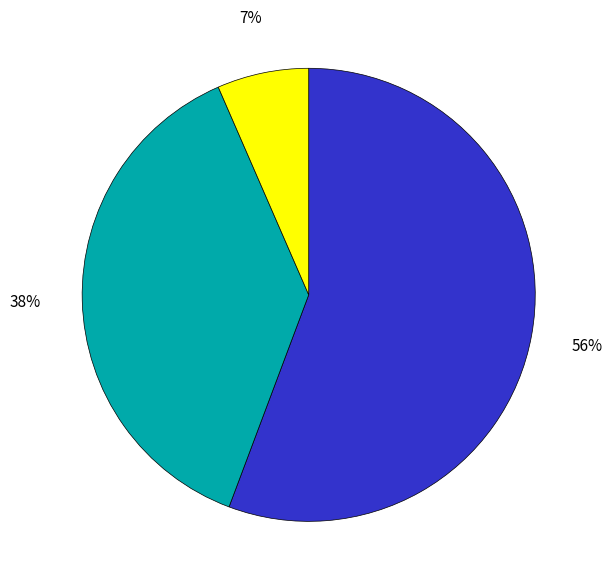

To the nearest percent, what is the difference between the largest and smallest slice percentages?

49%